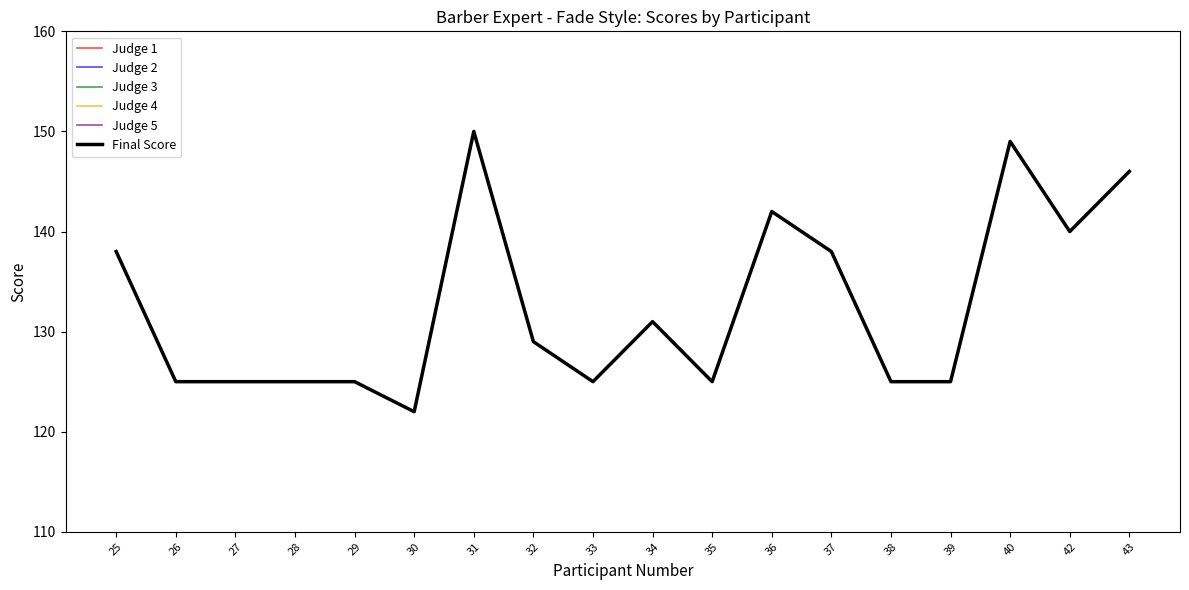

Which series has the widest spread of values?

Final Score